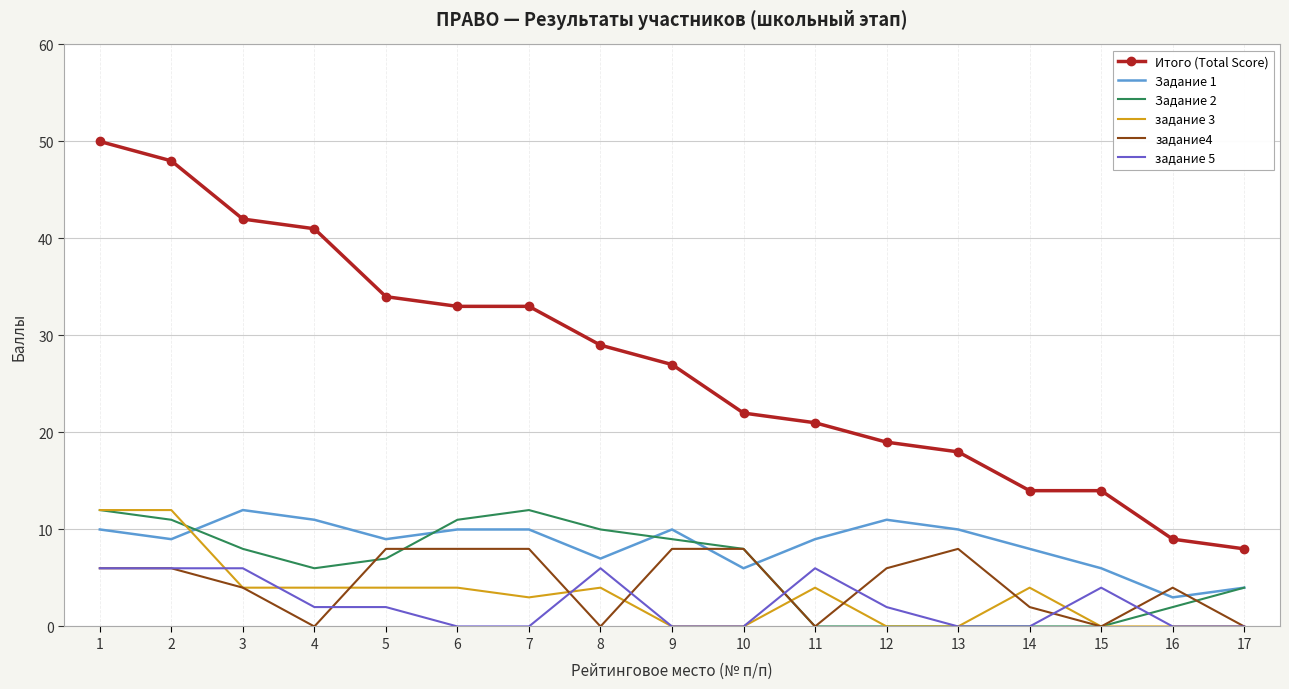

Which series has the largest total across all categories?

Итого (Total Score)